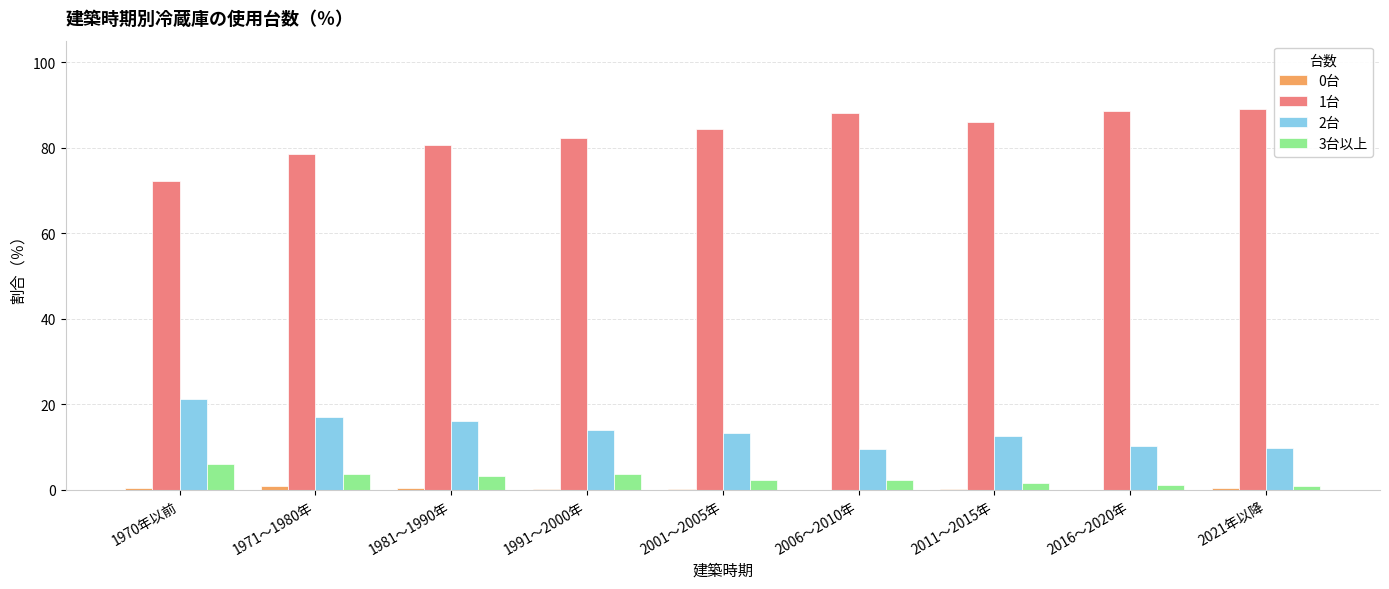

The value of 1台 at 2011～2015年 is 50.1. True or false?

False